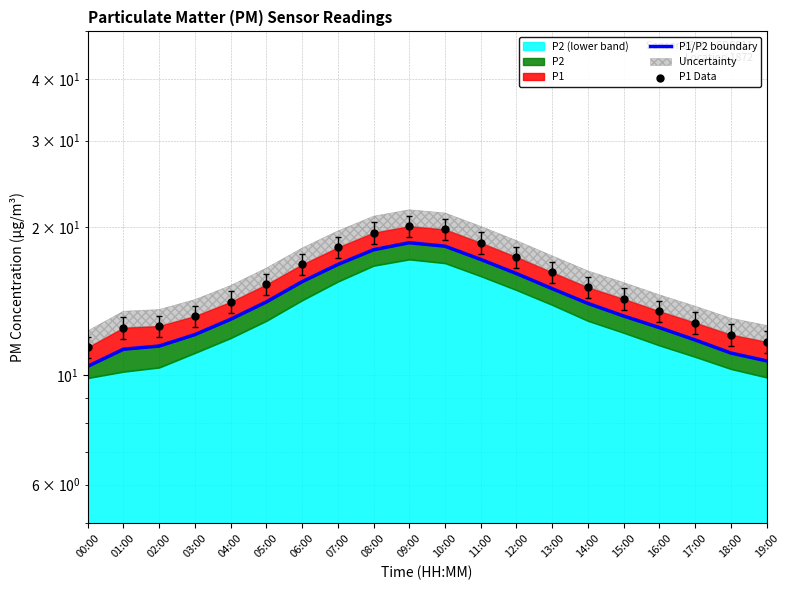

At how many categories does at least one series exceed 14?

12